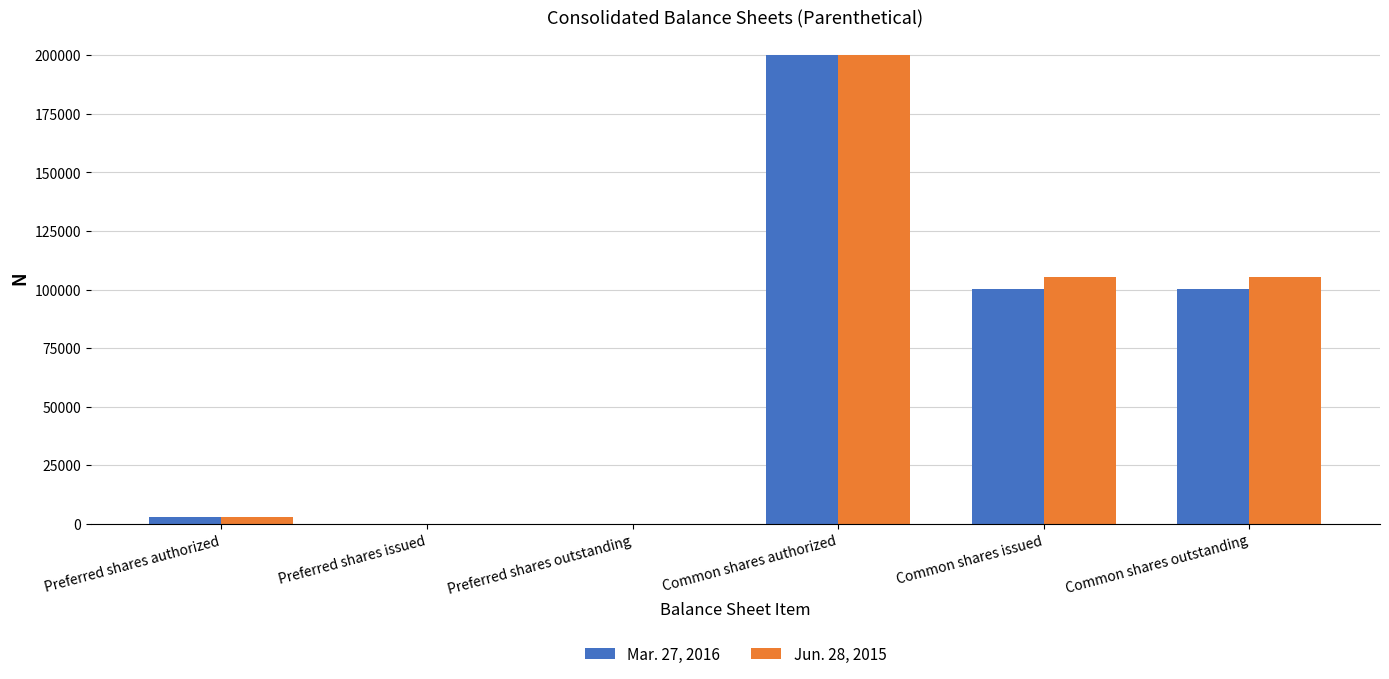

The value of Mar. 27, 2016 at Preferred shares issued is 0. True or false?

True